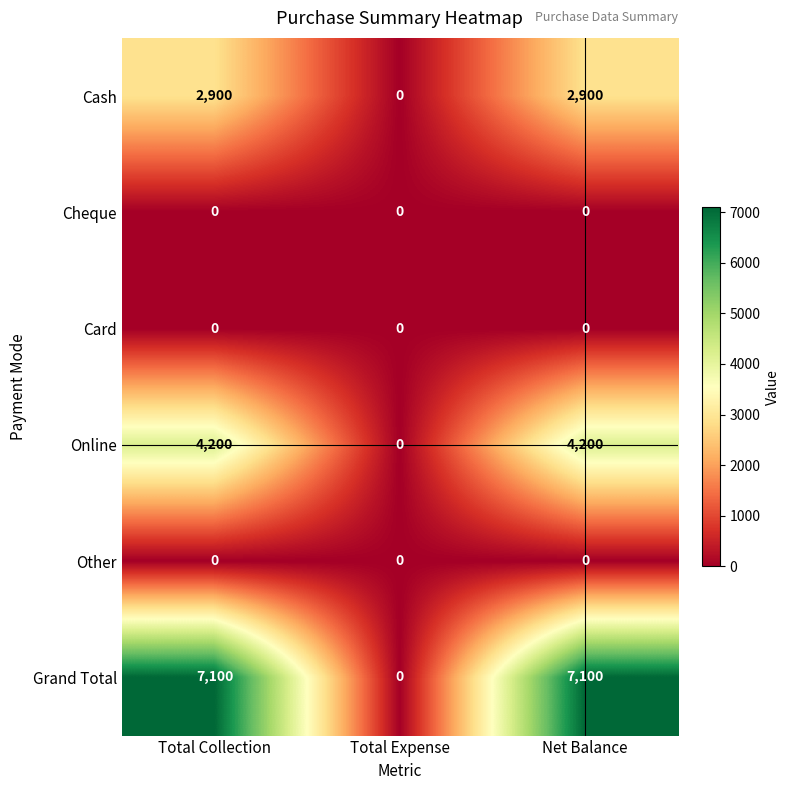

Is it true that Grand Total equals 4780 at Total Expense?

False